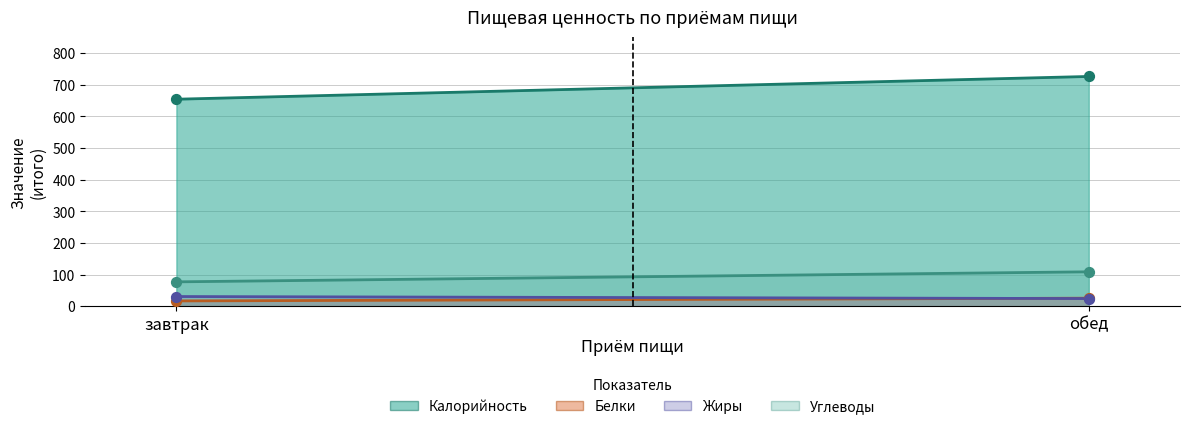

What are all the series names shown in the legend?

Калорийность, Белки, Жиры, Углеводы